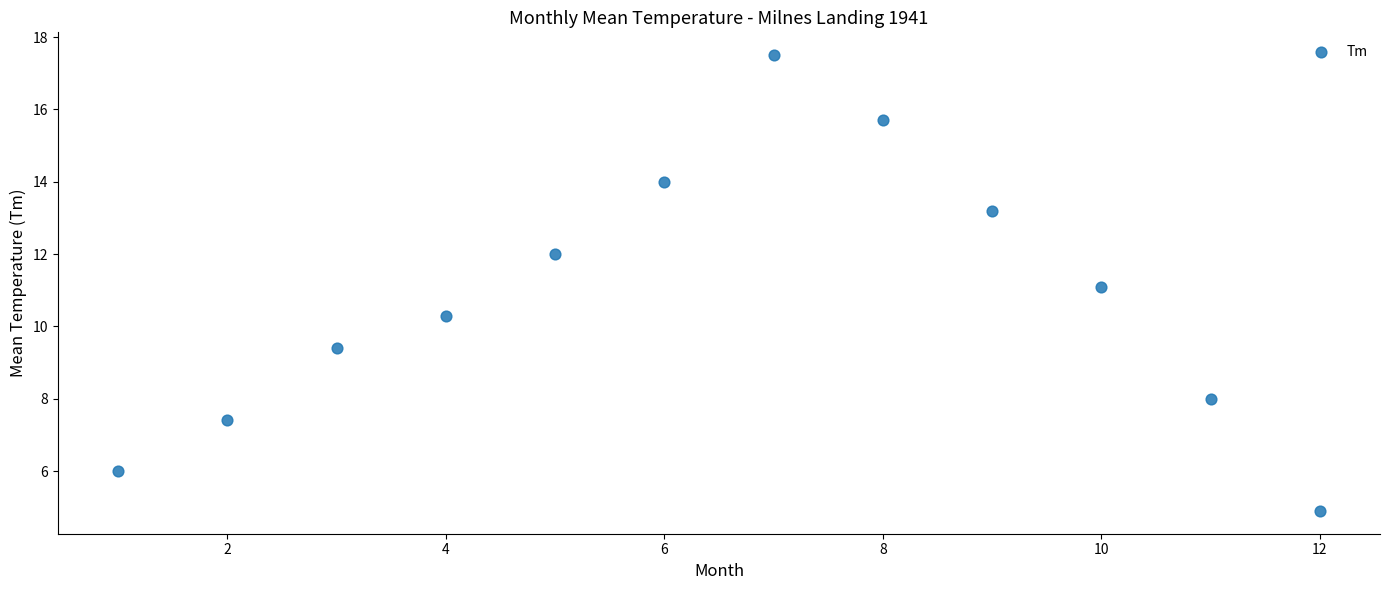

What is the average Y value?

10.8